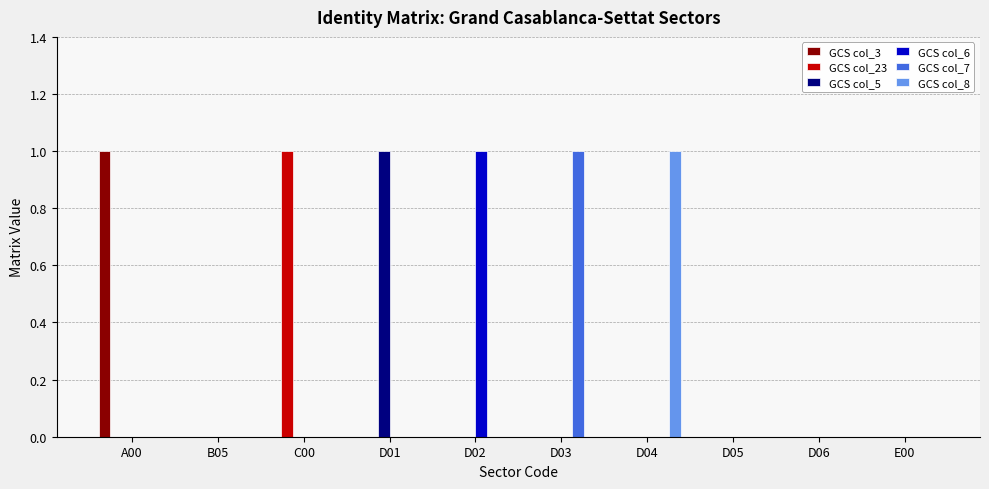

Which series changed the most between A00 and B05?

GCS col_3